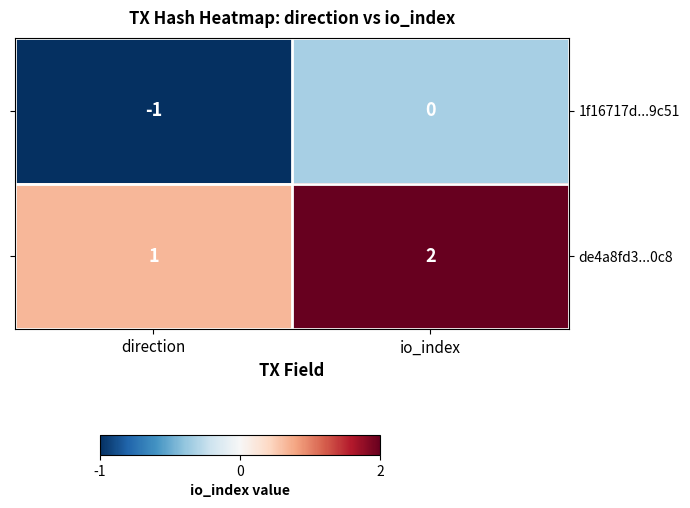

Reading right to left, transcribe all the data shown in this chart.

1f16717d...9c51: 0	-1
de4a8fd3...0c8: 2	1